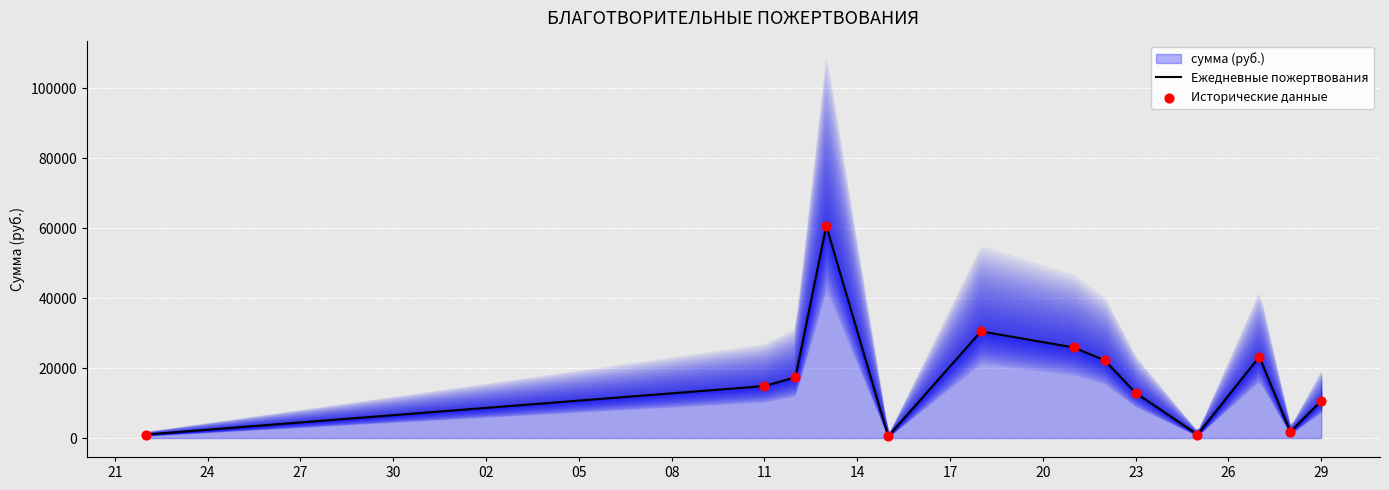

Which series has the largest Y range (max minus min)?

Ежедневные пожертвования